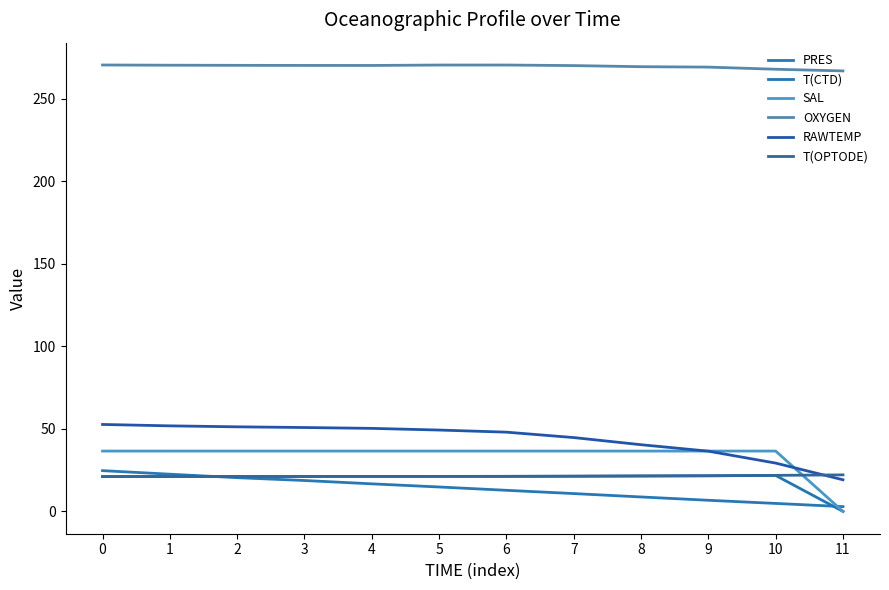

What is the sum of the PRES values at 3 and 11?

21.6